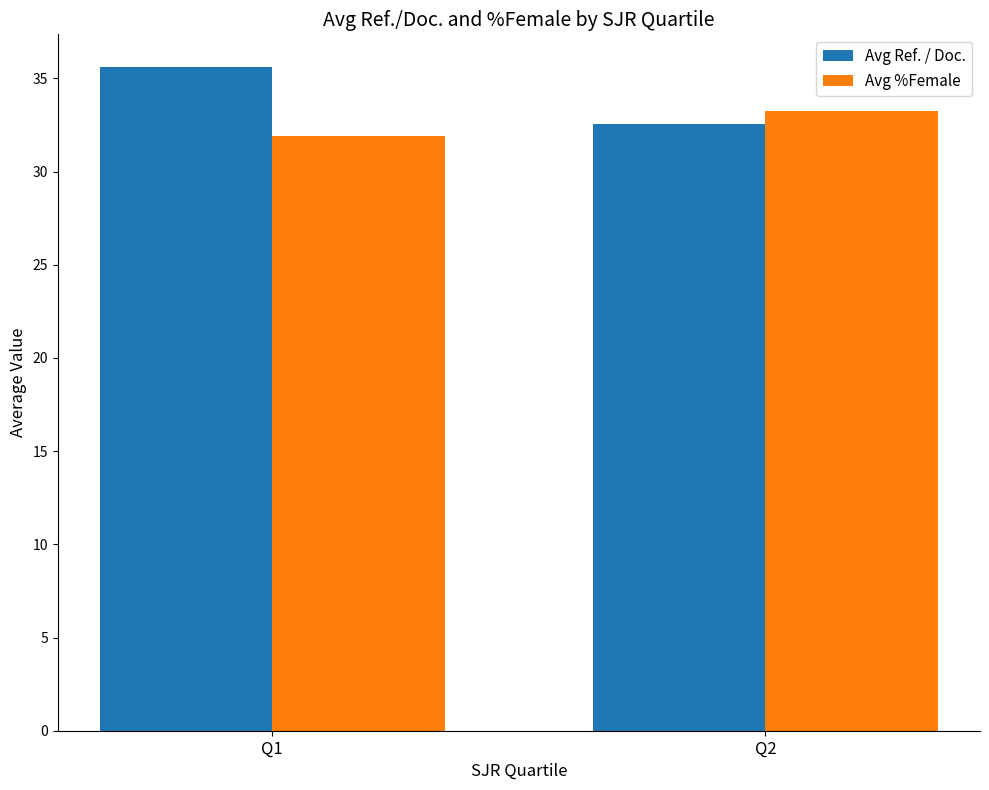

Which series has the largest range (max minus min)?

Avg Ref. / Doc.